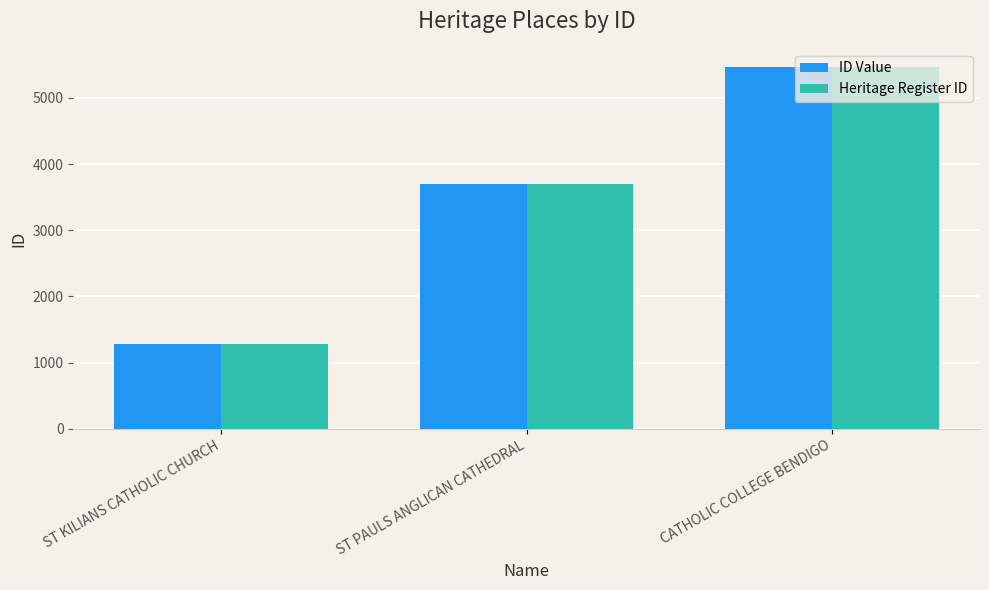

Where is Heritage Register ID nearest to the value 3370?

ST PAULS ANGLICAN CATHEDRAL